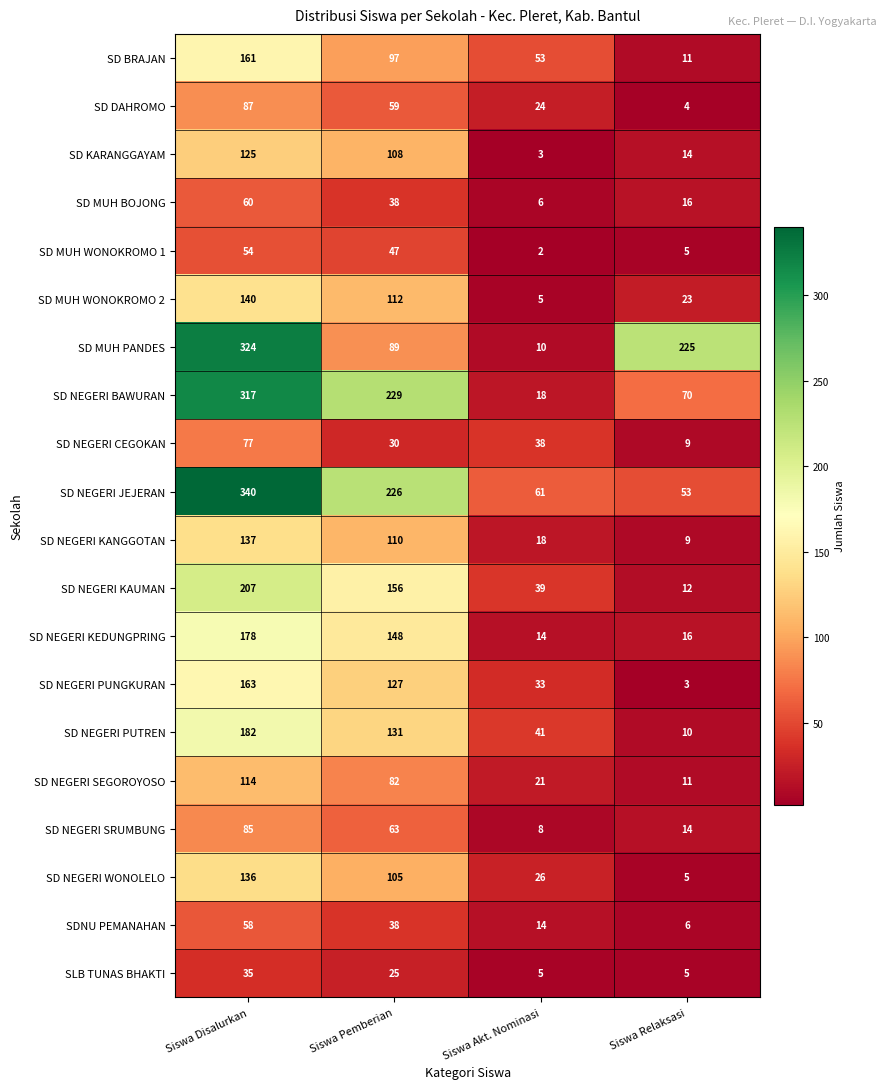

Between Siswa Disalurkan and Siswa Pemberian, which series saw the biggest shift?

SD MUH PANDES